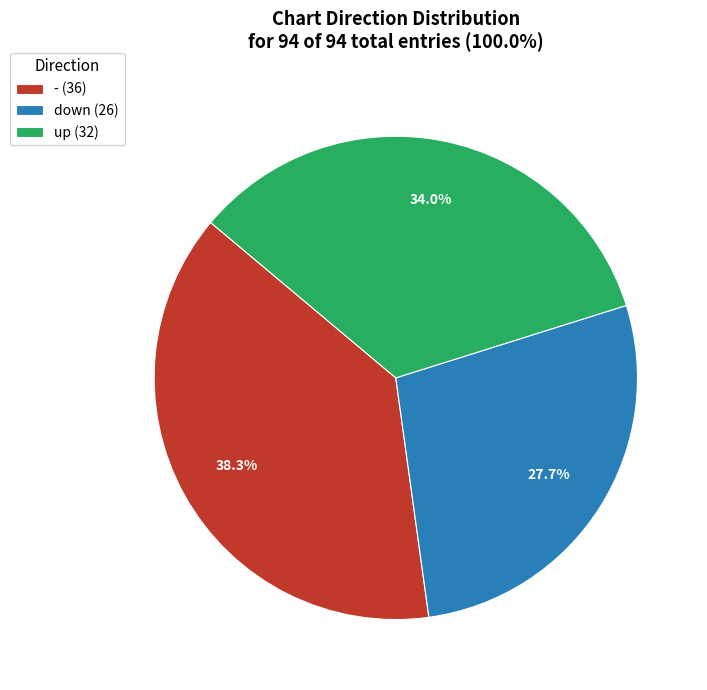

To the nearest percent, what percentage of the pie is -?

38%